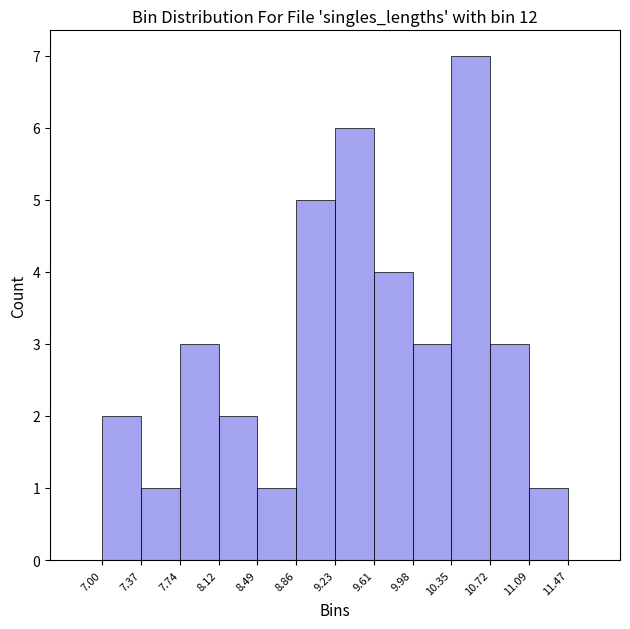

Which range on the x-axis has the tallest bar?

10.35 to 10.72